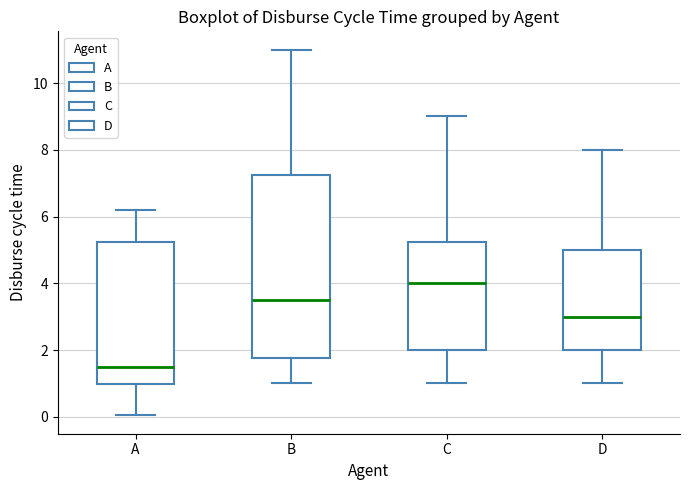

Reading left to right, read every box against the y-axis: the position of its median line, the range the box covers, and the ends of its whiskers. The values are not printed on the chart, so give them approximately, as read against the axis.

A: median 1.6, box 1.0 to 5.2, whiskers 0.0 to 6.2
B: median 3.6, box 1.8 to 7.2, whiskers 1.0 to 11.0
C: median 4.0, box 2.0 to 5.2, whiskers 1.0 to 9.0
D: median 3.0, box 2.0 to 5.0, whiskers 1.0 to 8.0